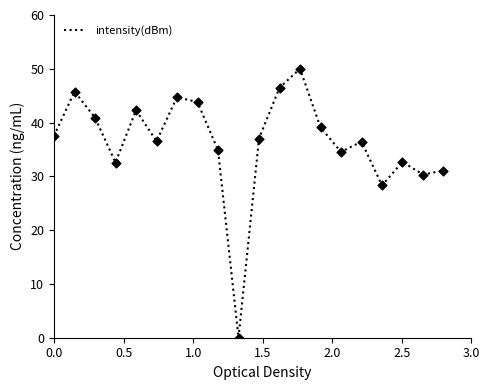

What is the difference between the maximum and minimum values?

50.0